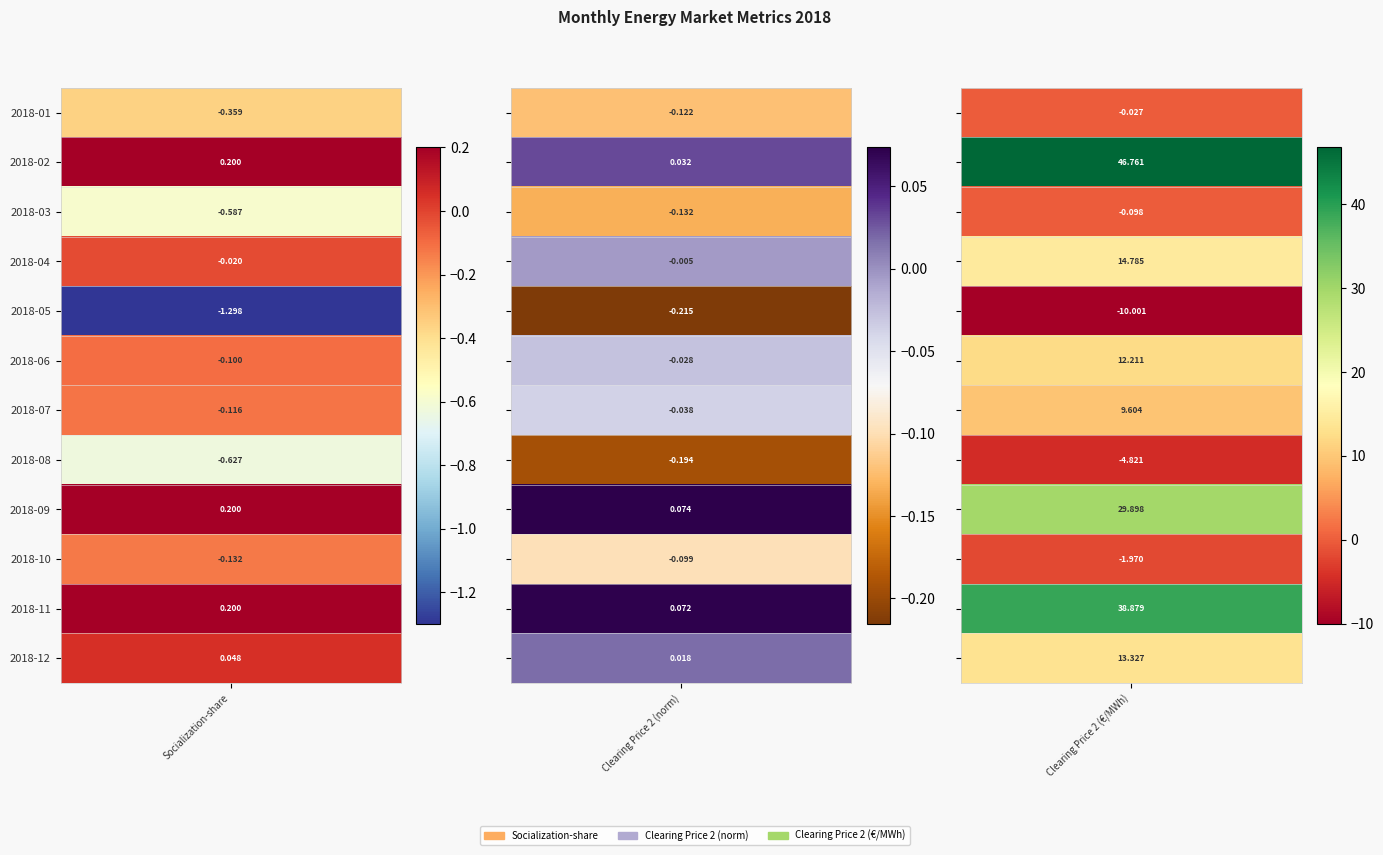

True or false: Jan has a value of 0.1 at 2018-11.

False